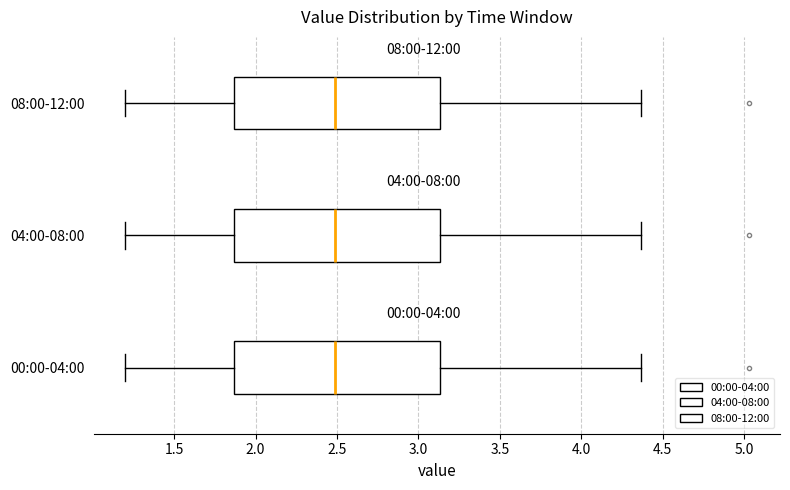

Where does the median line of the box for 08:00-12:00 sit on the x-axis? The values are not printed on the chart, so give them approximately, as read against the axis.

2.50